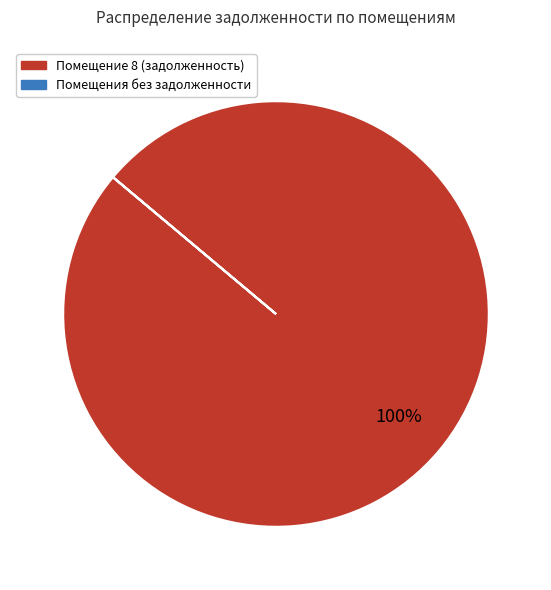

Is there a majority slice in this chart?

Yes